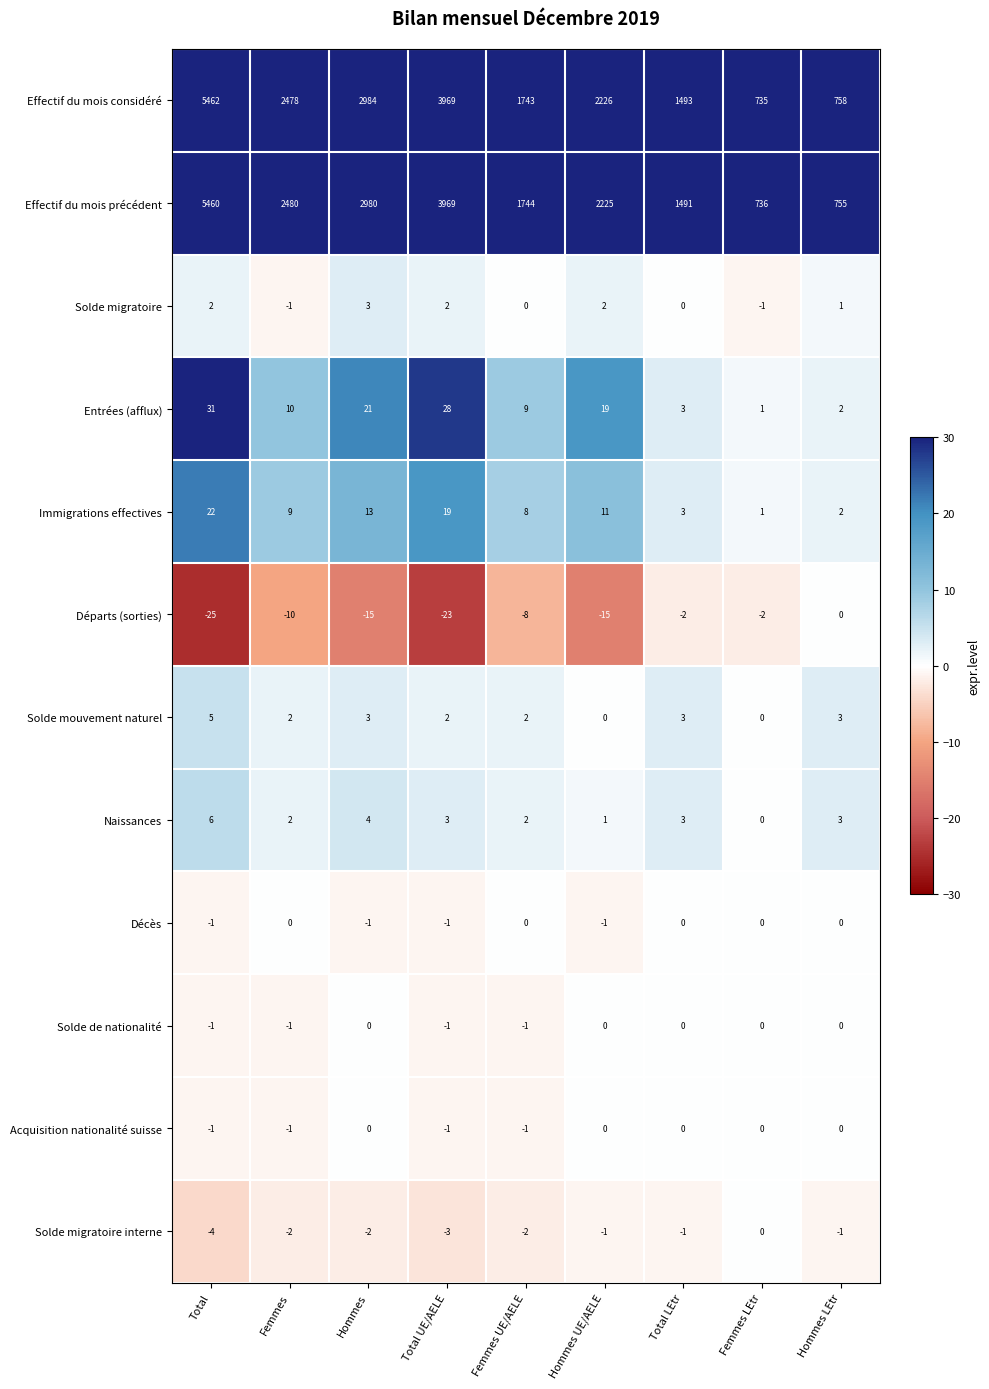

Which series has the widest spread of values?

Effectif du mois considéré